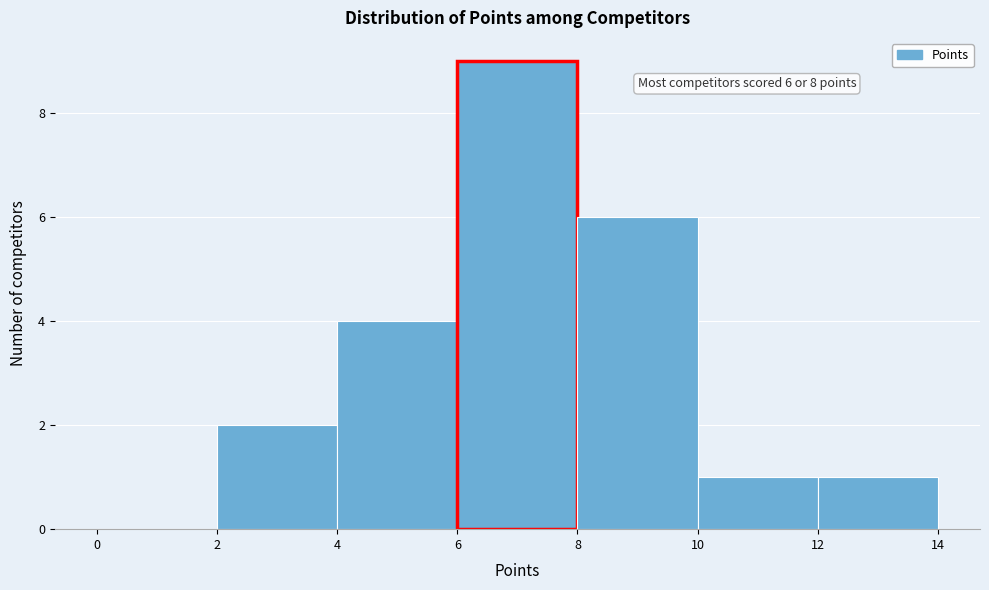

Which range on the x-axis has the tallest bar?

6 to 8